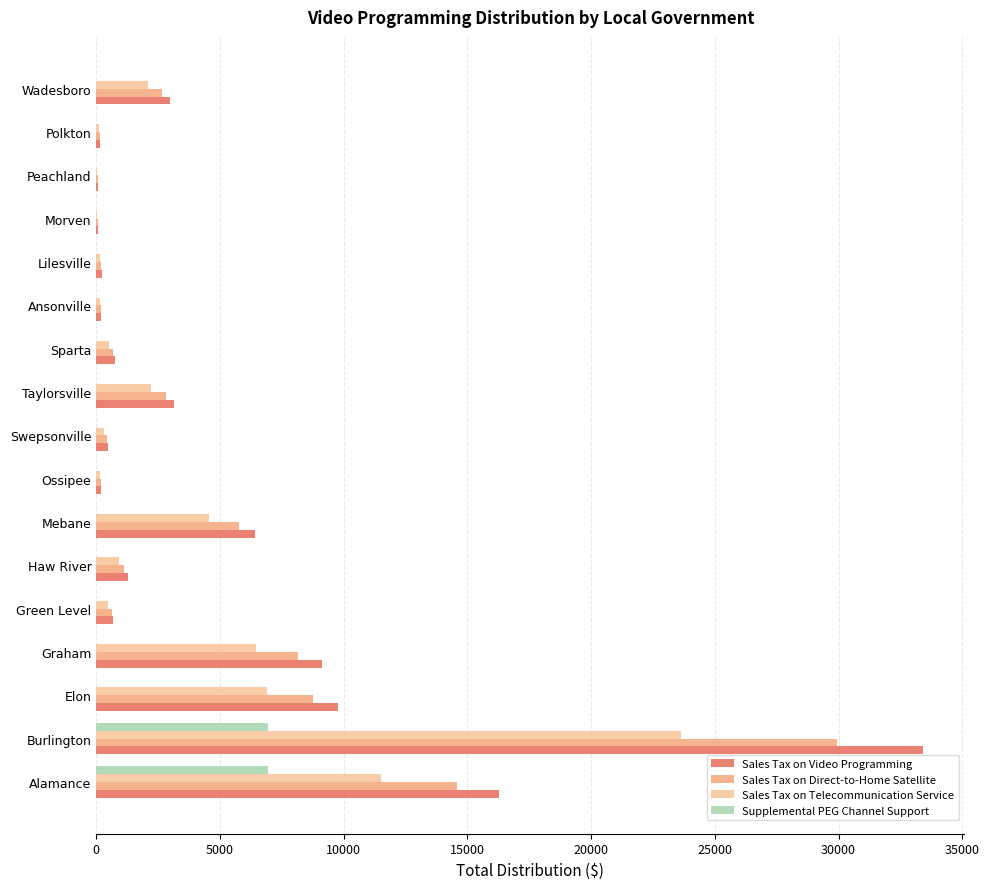

Which series has the largest range (max minus min)?

Sales Tax on Video Programming